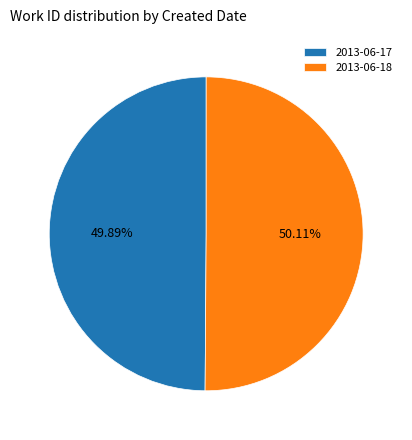

What is the ratio of the value at 2013-06-17 to the value at 2013-06-18?

1.0